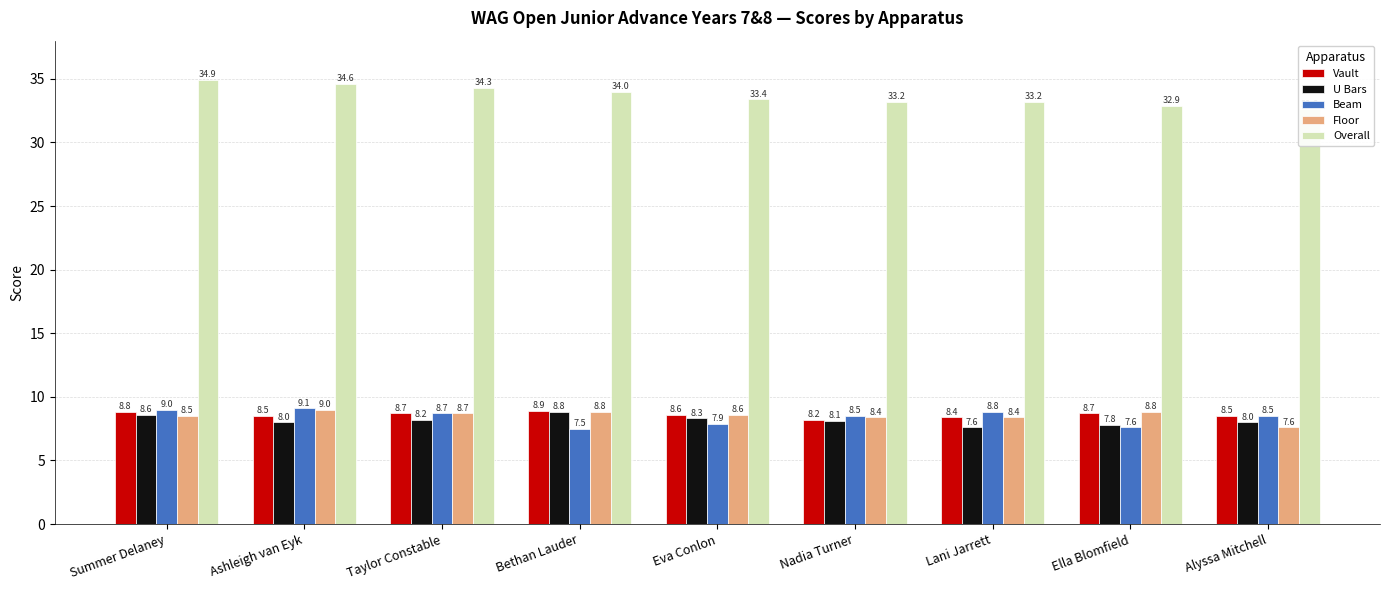

At which category is the sum across all series the highest?

Summer Delaney